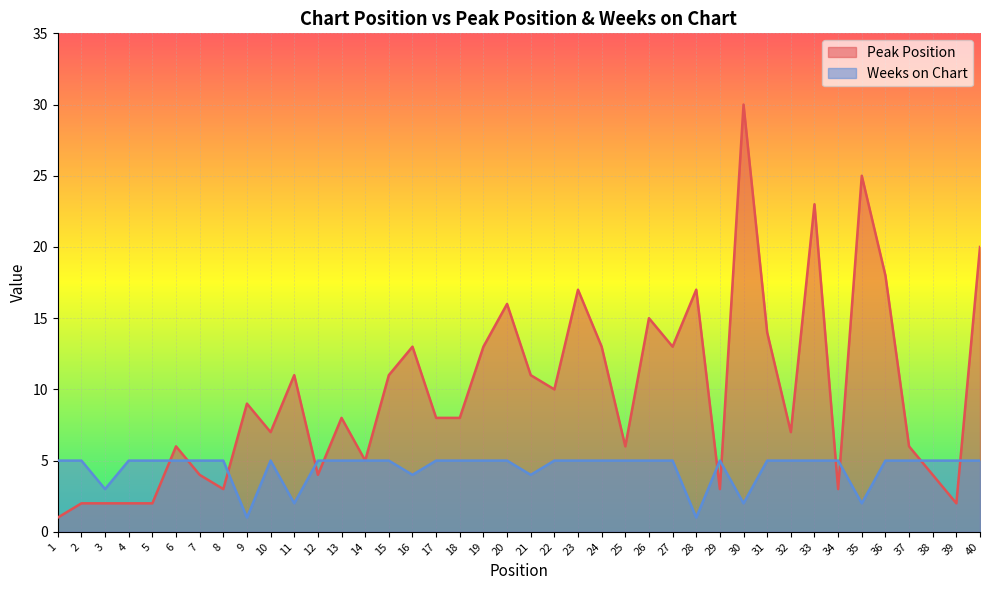

Where do Peak Position and Weeks on Chart first cross each other?

5 and 6